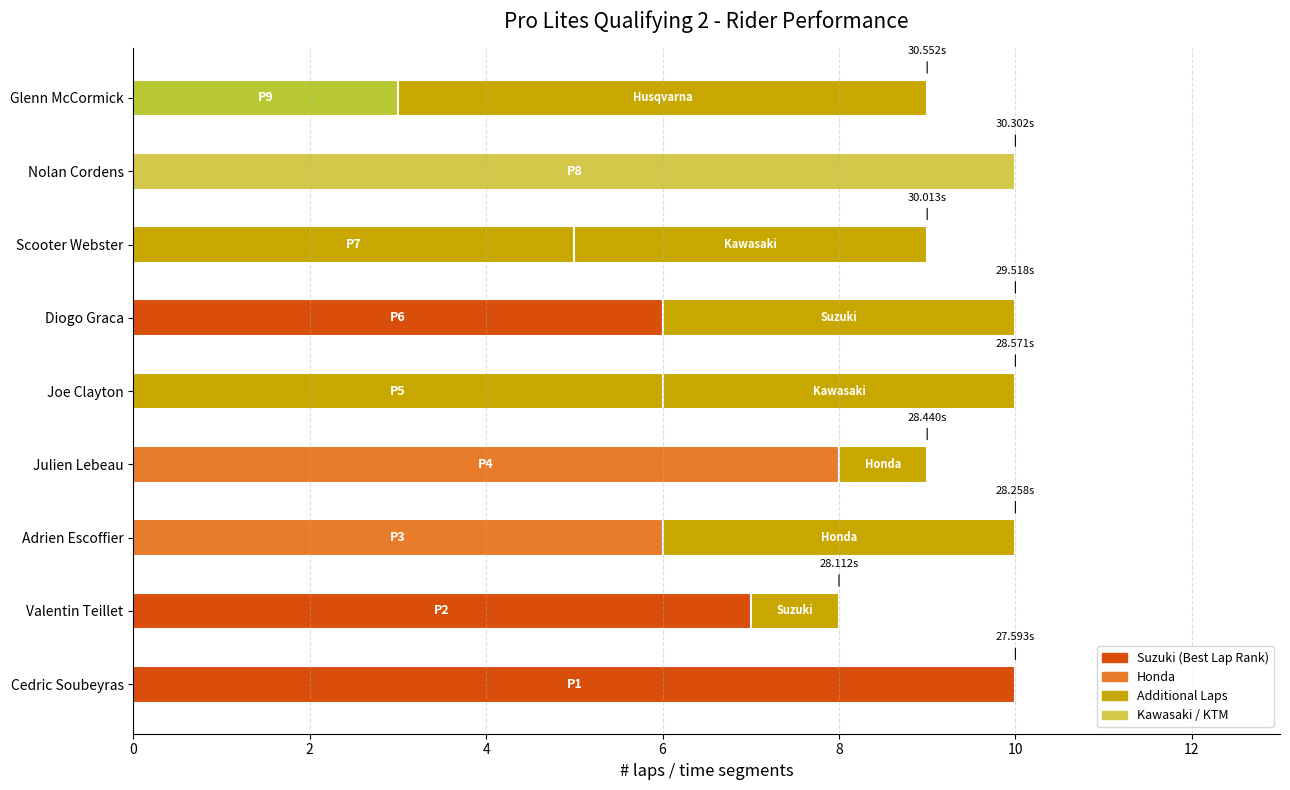

Does the chart contain stacked bars?

No